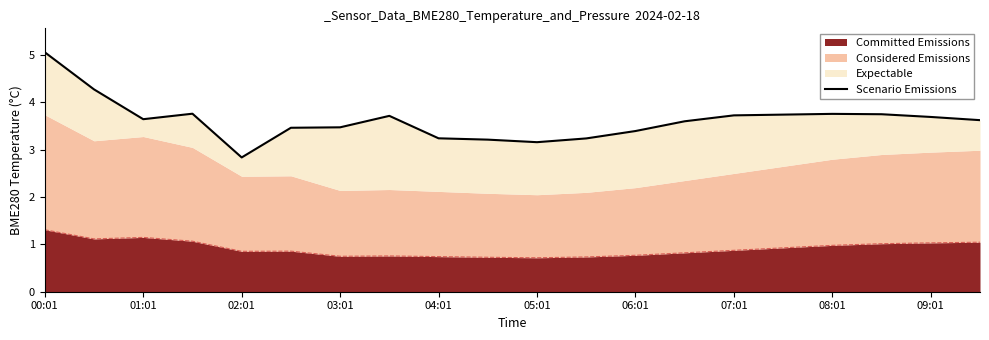

True or false: Committed Emissions has a value of 1.3 at 06:01.

False